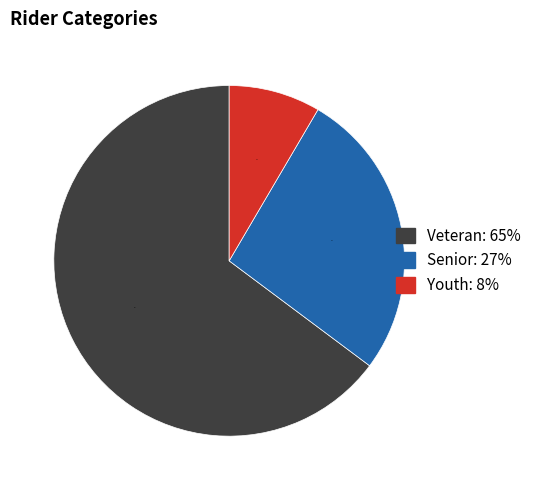

What percentage is the Senior slice, to the nearest percent?

27%